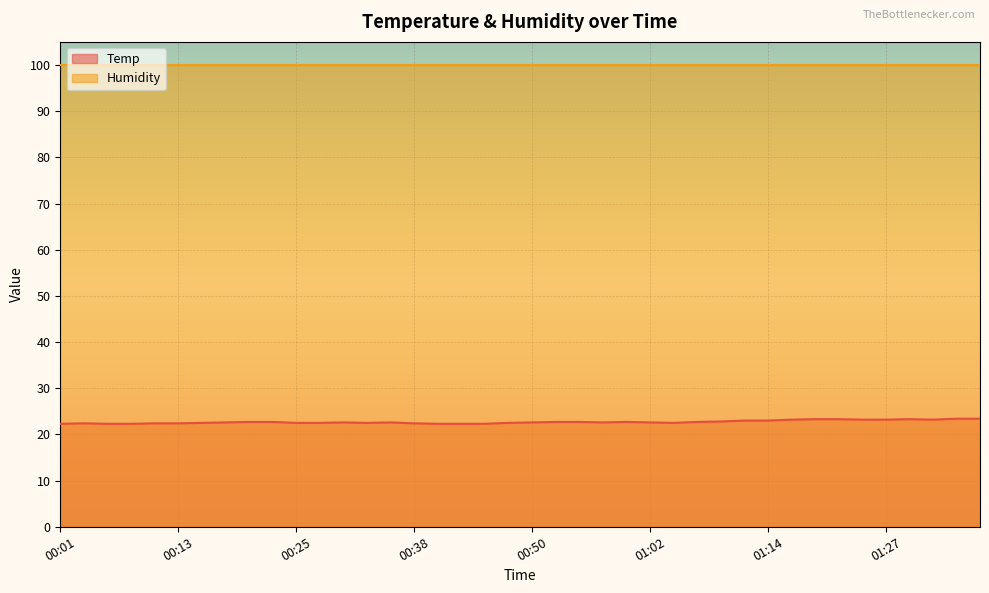

True or false: the data shows 22.5 at 00:25.

True